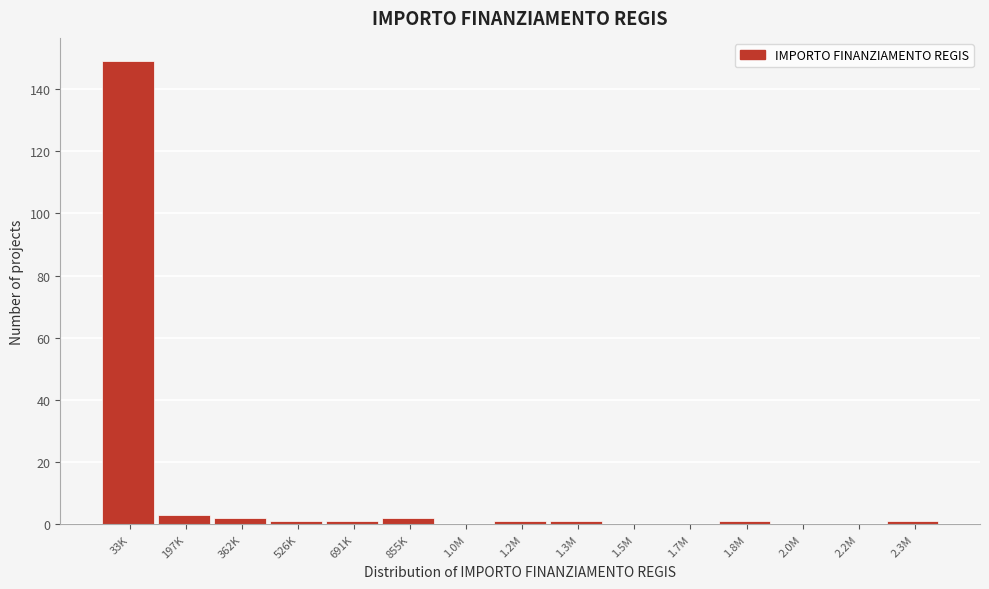

Reading right to left, list all the values displayed in this chart.

2.3M=1	2.2M=0	2.0M=0	1.8M=1	1.7M=0	1.5M=0	1.3M=1	1.2M=1	1.0M=0	855K=2	691K=1	526K=1	362K=2	197K=3	33K=149